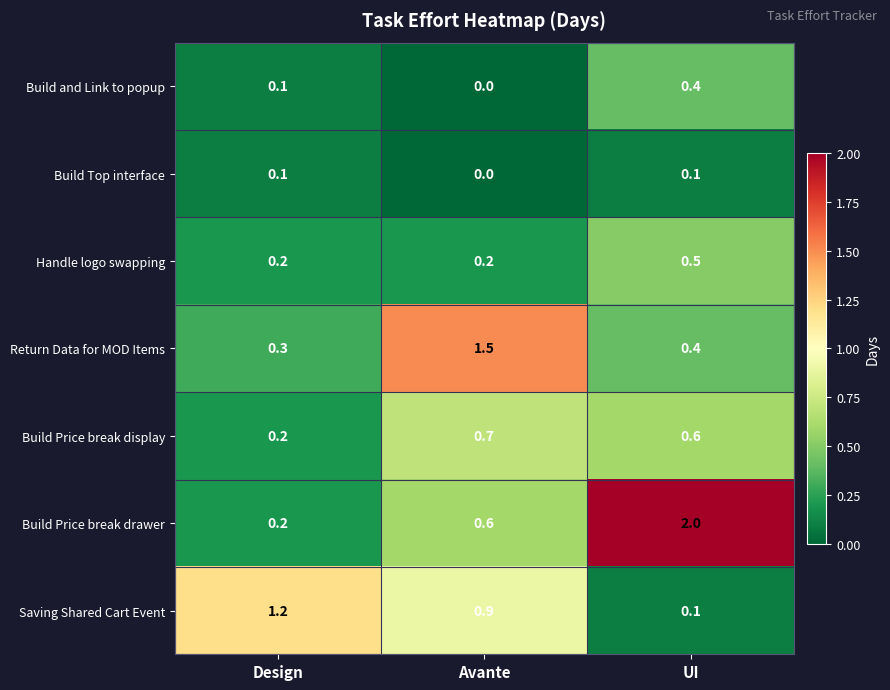

What is the total value across all series at Design?

2.3